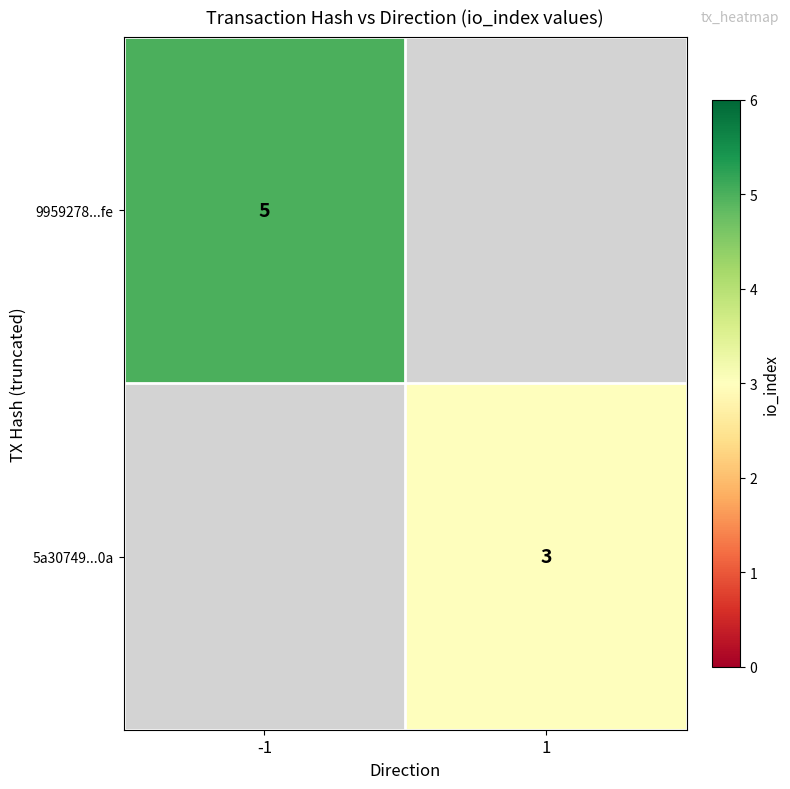

Is it true that 5a30749...0a equals 3 at 1?

True